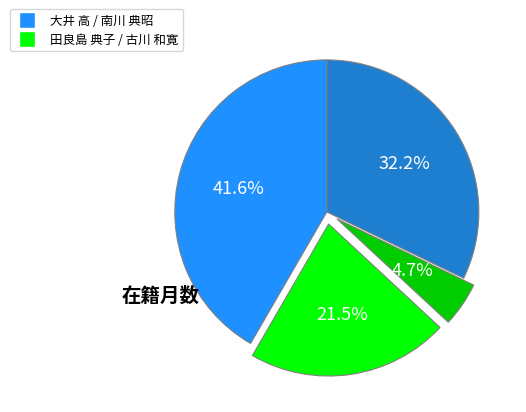

Is there a majority slice in this chart?

No